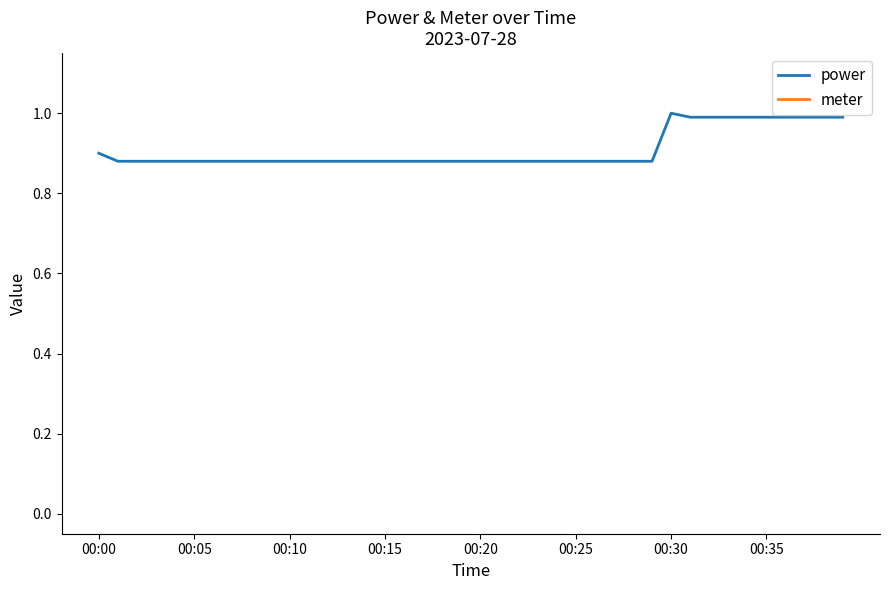

Is it true that power equals 0.9 at 00:00?

True